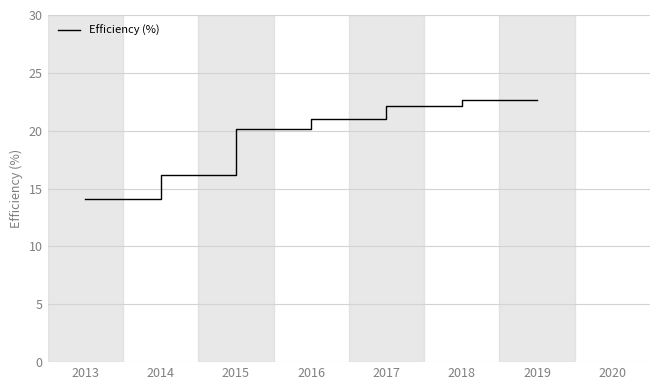

At which category does the chart reach its minimum across all series?

2013